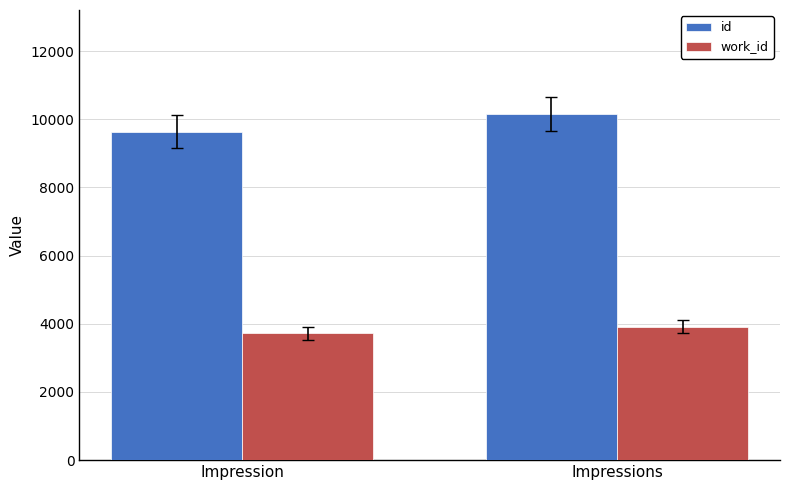

At how many categories does at least one series exceed 6435?

2